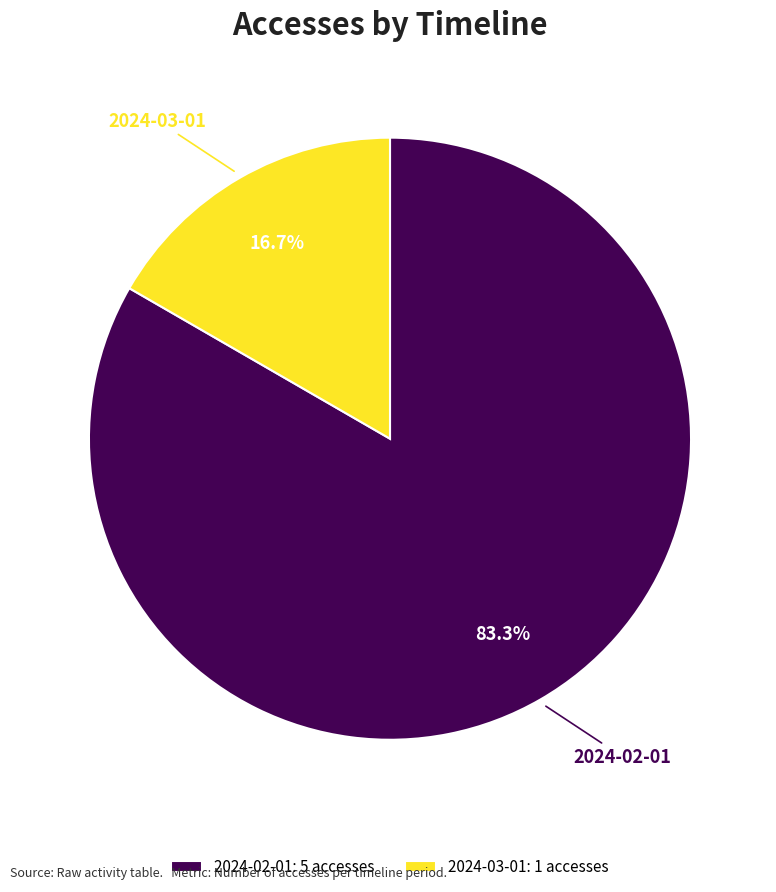

Combined, what portion of the pie is 2024-03-01 and 2024-02-01?

100.0%